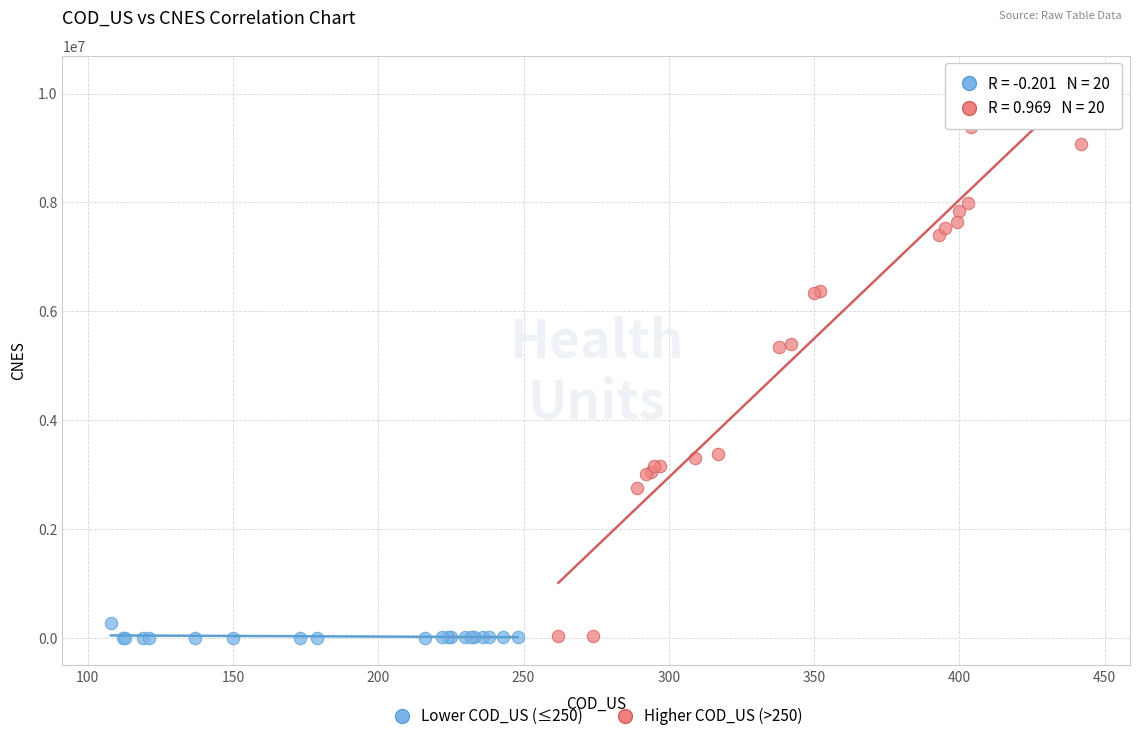

Which series reaches the maximum Y coordinate?

Higher COD_US (>250)